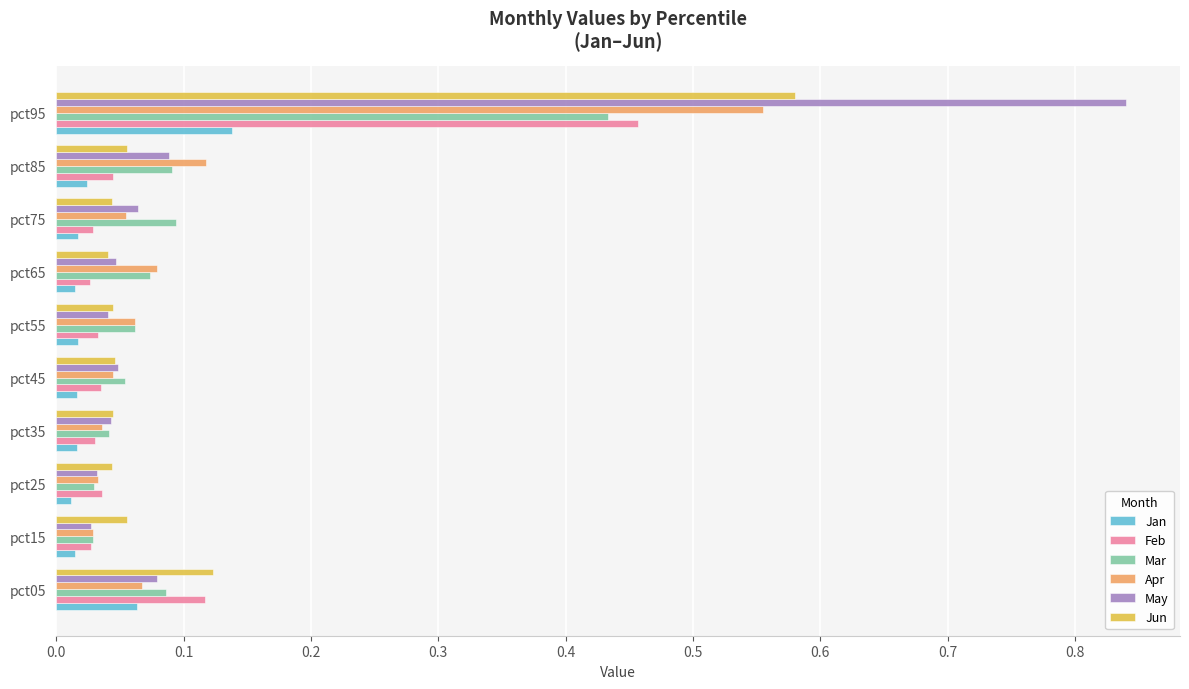

Is the value of Jun at pct85 greater than the value of Jan at pct85?

Yes